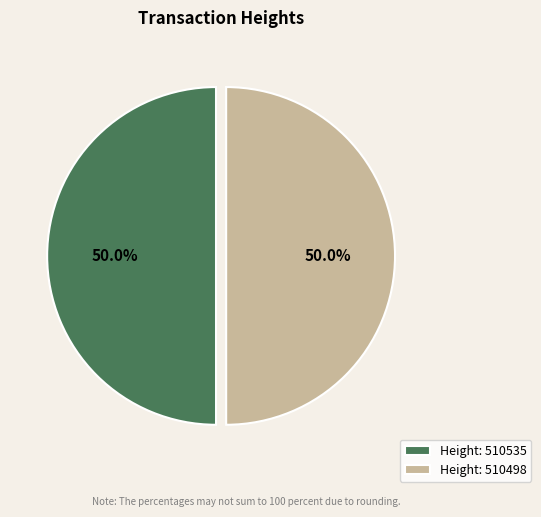

What is the ratio of the value at Height: 510498 to the value at Height: 510535?

1.0